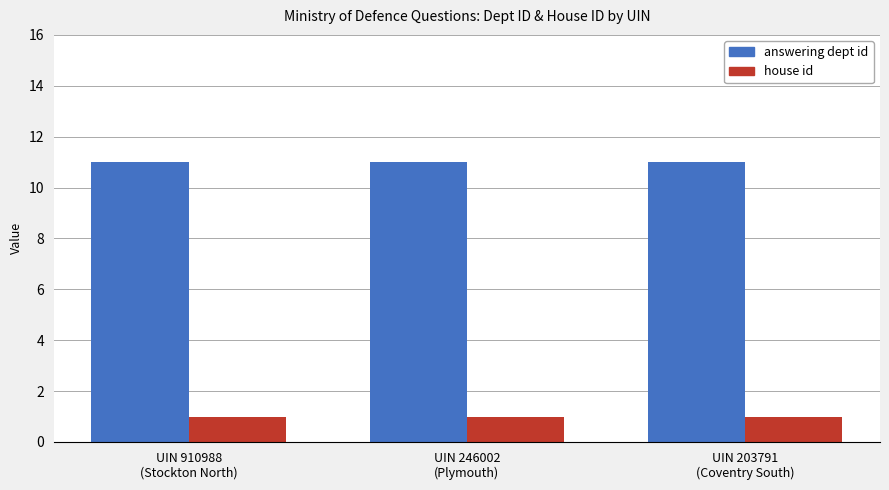

What is the greatest value displayed?

11